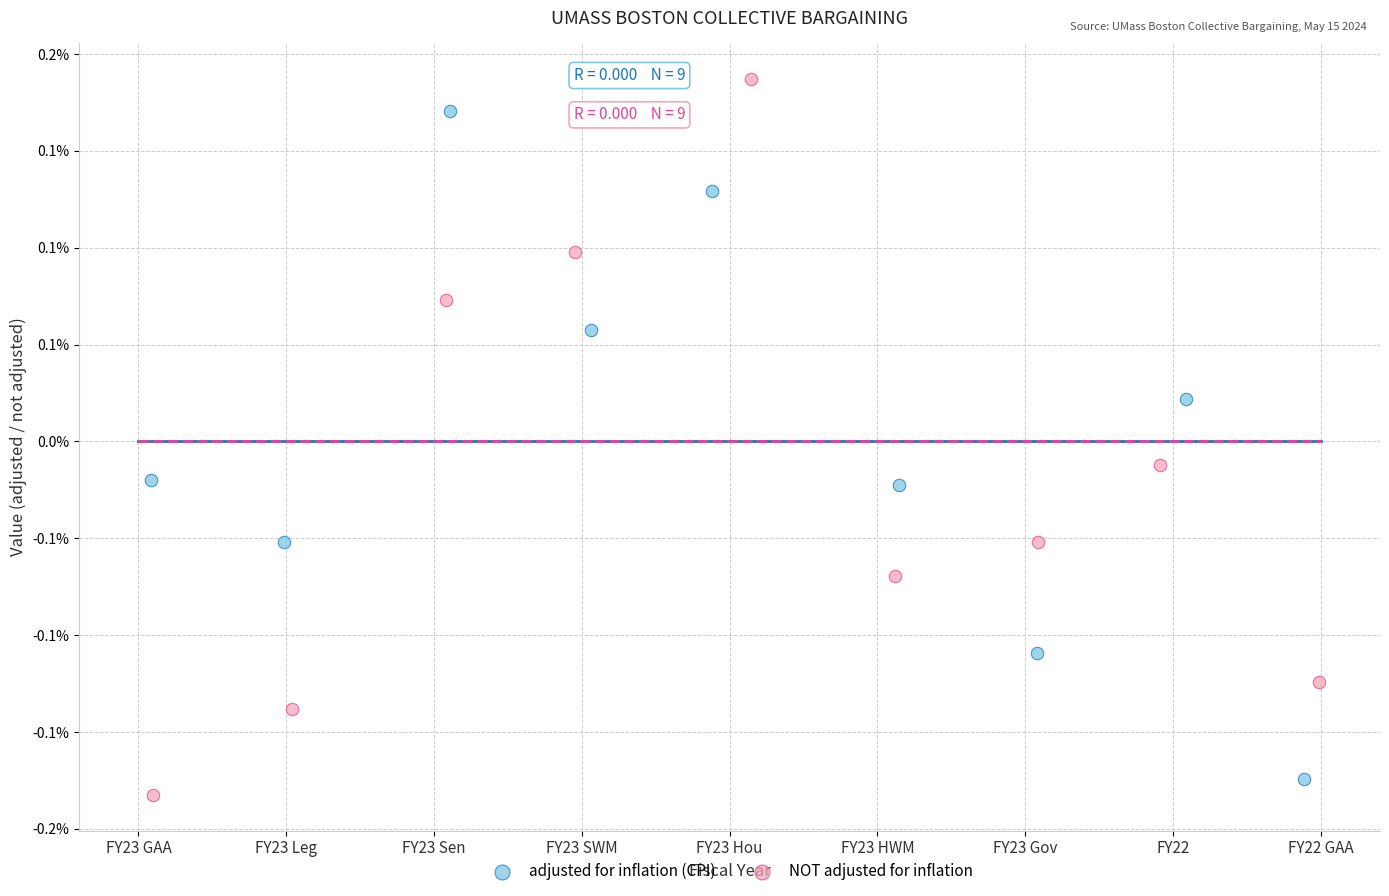

Which series contains the lowest Y value?

NOT adjusted for inflation